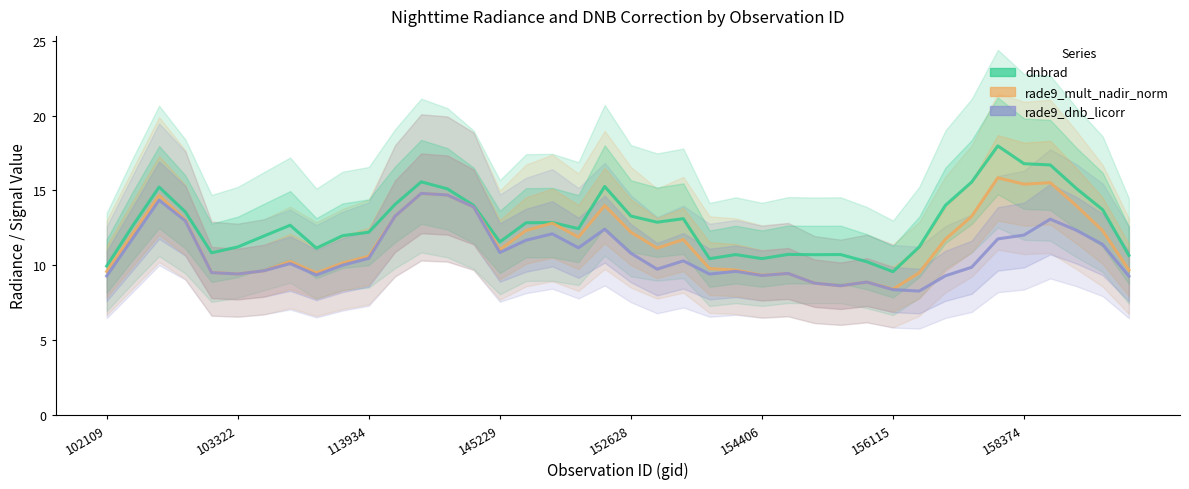

True or false: rade9_mult_nadir_norm and rade9_dnb_licorr intersect in this chart.

False